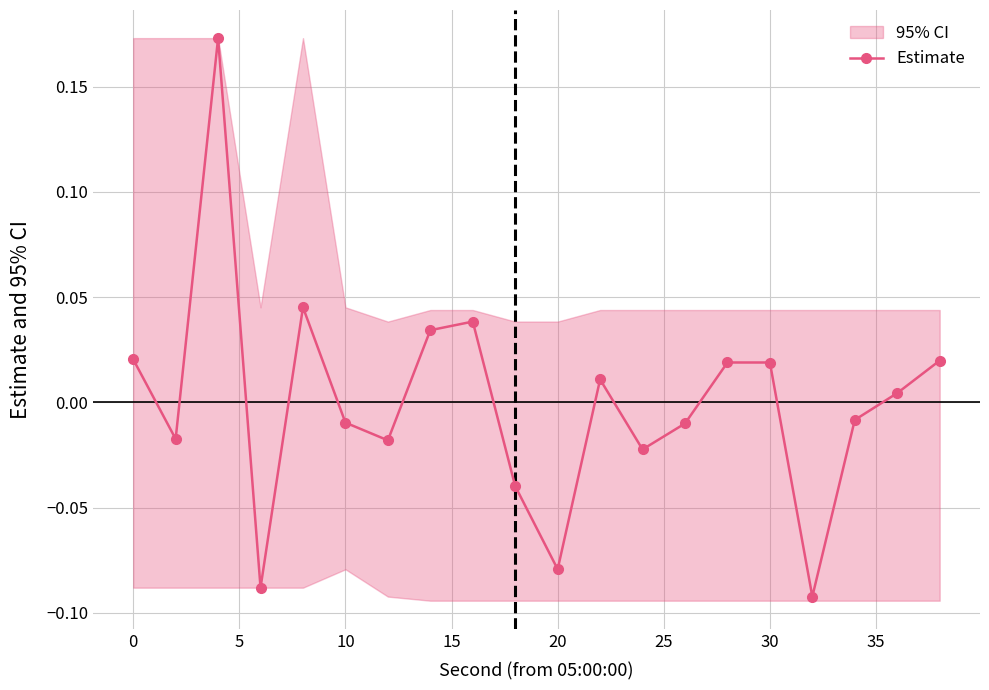

How many interior local peaks does the Estimate series have?

5